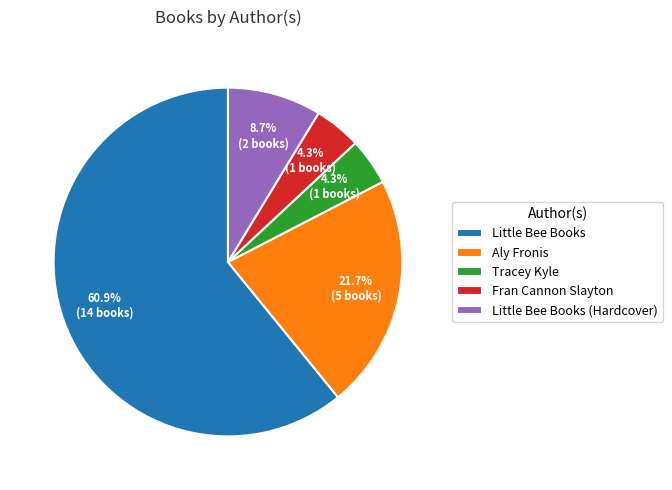

The Fran Cannon Slayton slice represents 4% of the pie. True or false?

True